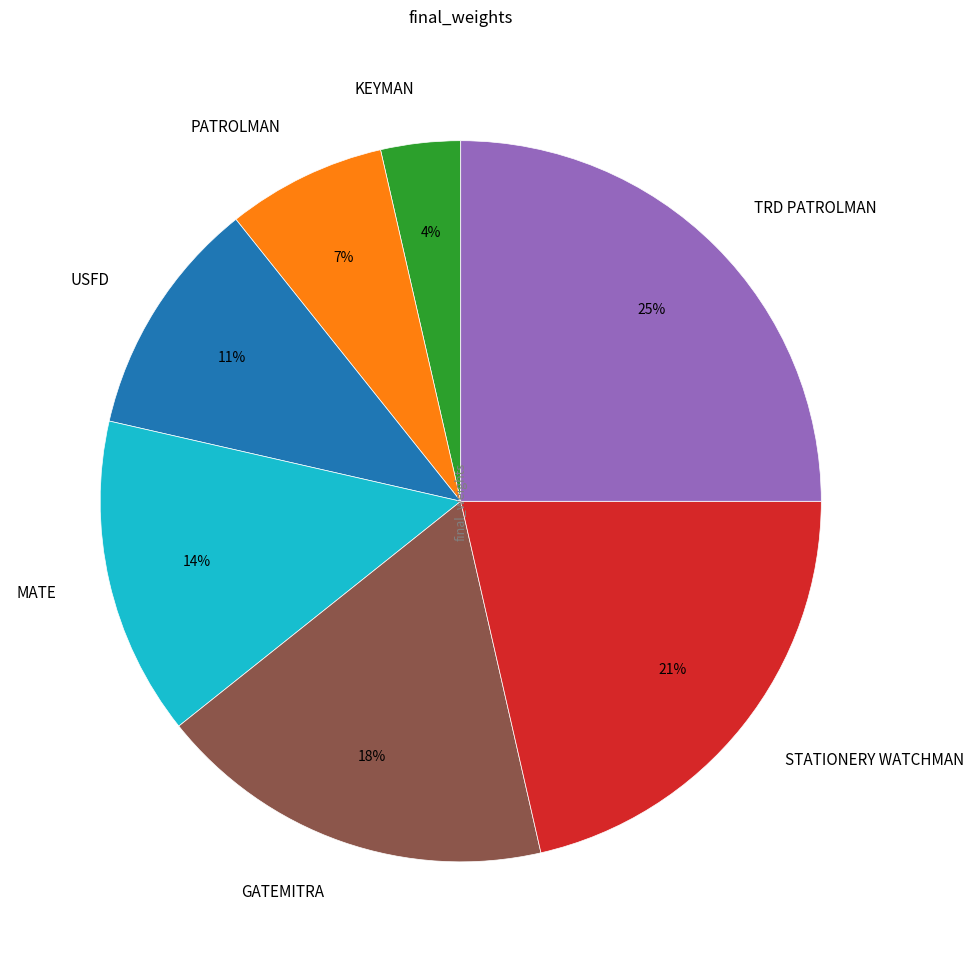

Is the sum of GATEMITRA and USFD greater than half?

No